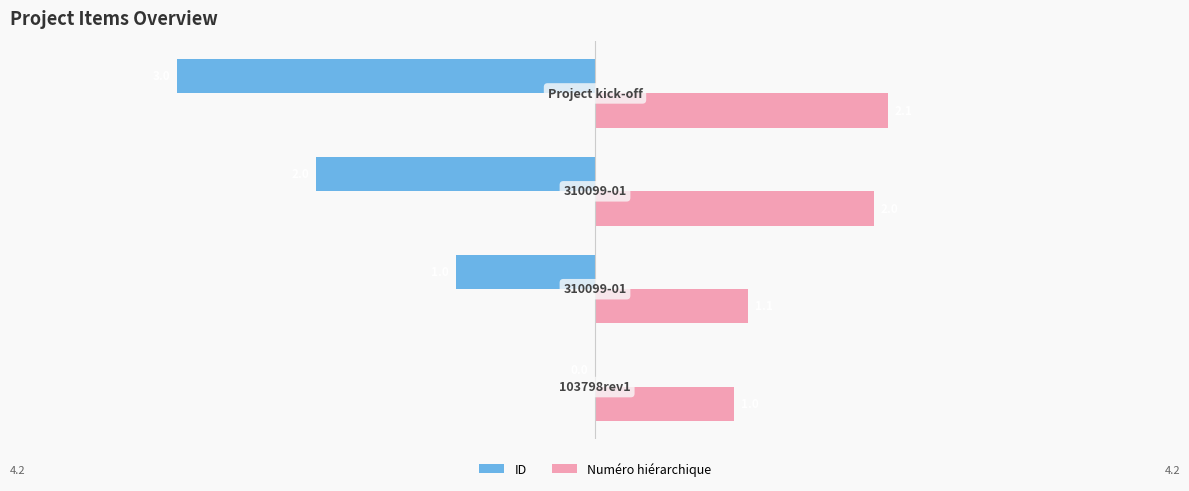

Which series has the largest range (max minus min)?

ID